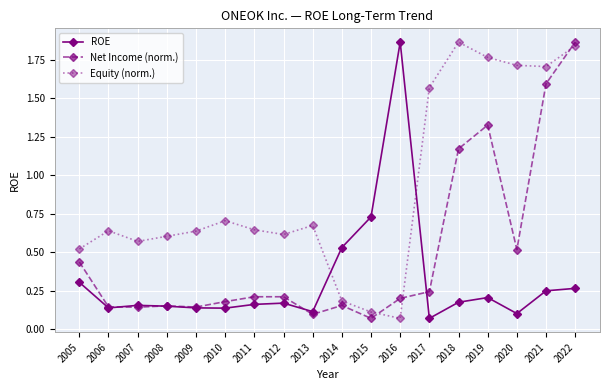

How many lines are shown in the chart?

3